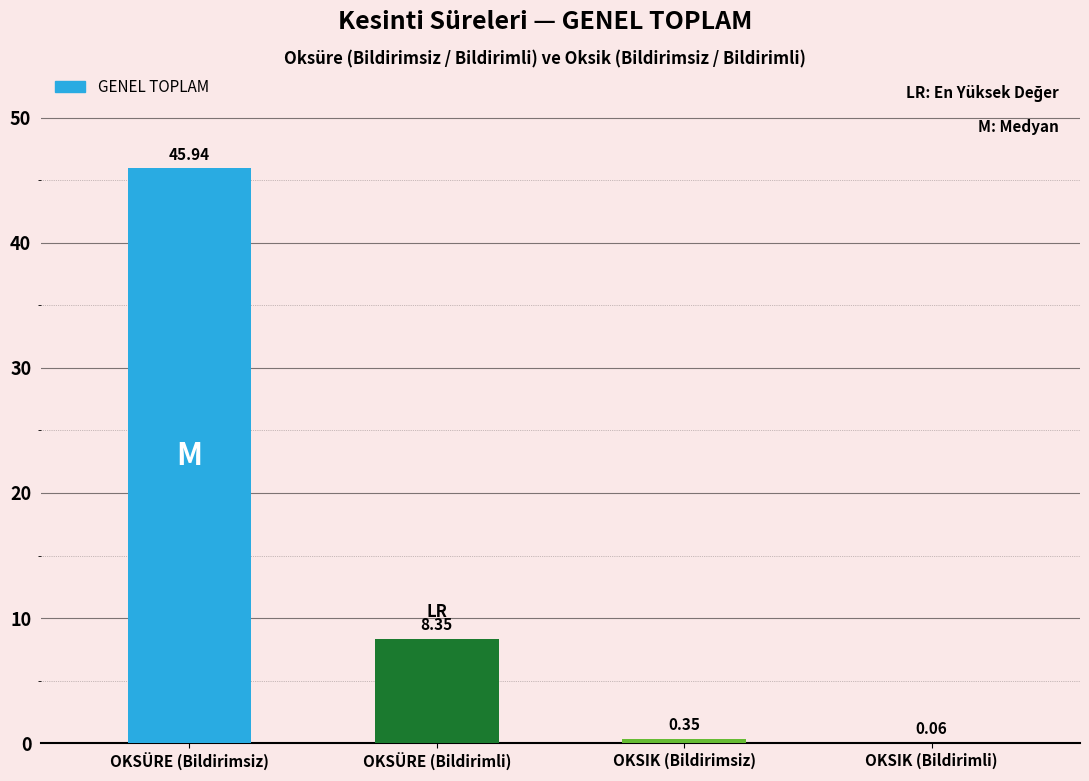

What is the difference between the values at OKSÜRE (Bildirimli) and OKSIK (Bildirimli)?

8.3